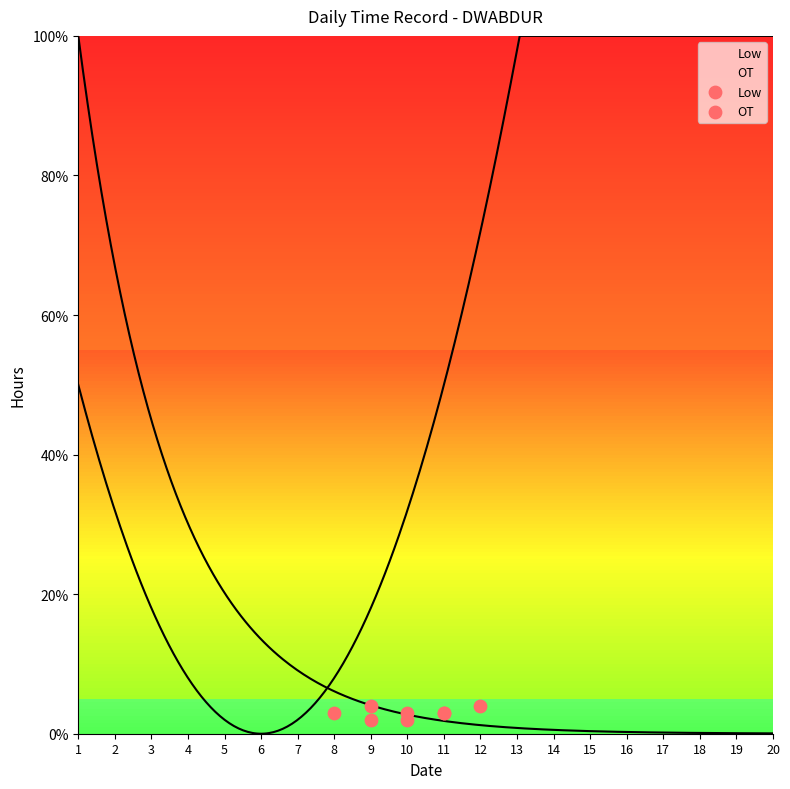

Is the value of Low at 3 greater than the value of OT at 1?

No